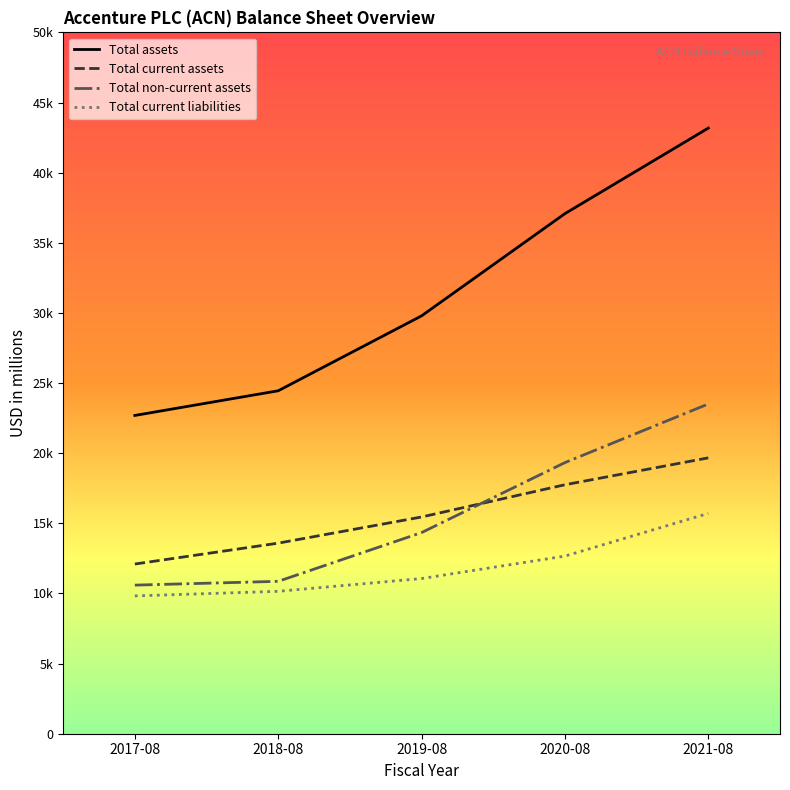

Is this an area chart (filled region under the line)?

No